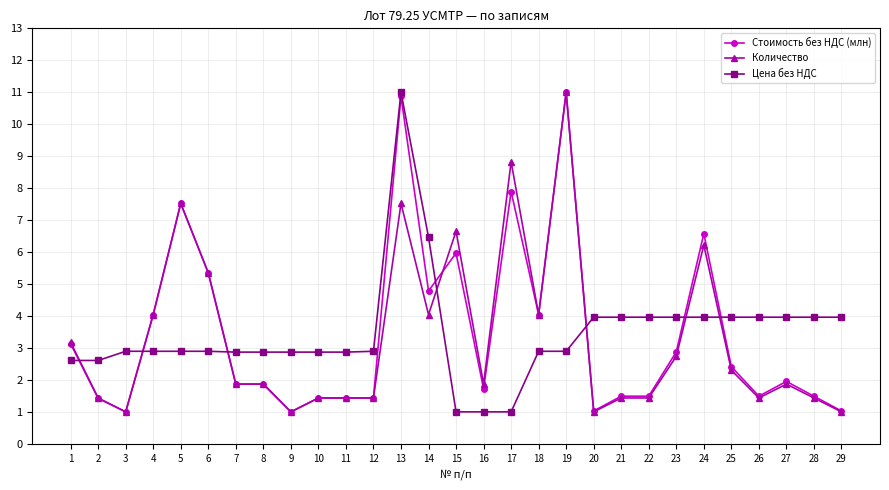

How many data points in Цена без НДС are above 2?

26